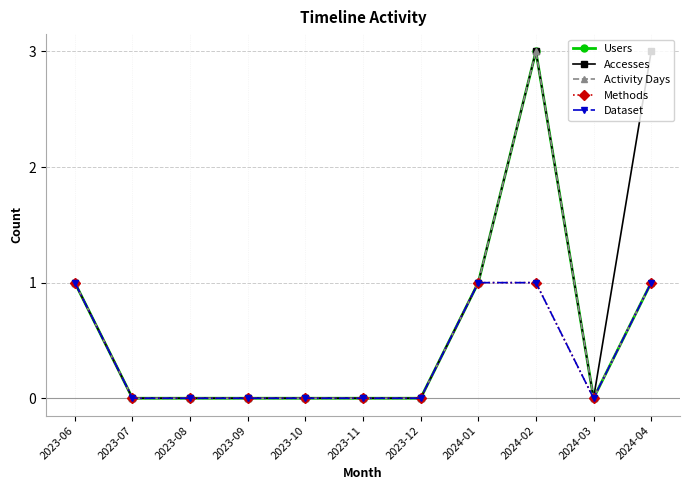

Is the value of Methods at 2023-06 greater than the value of Dataset at 2023-09?

Yes